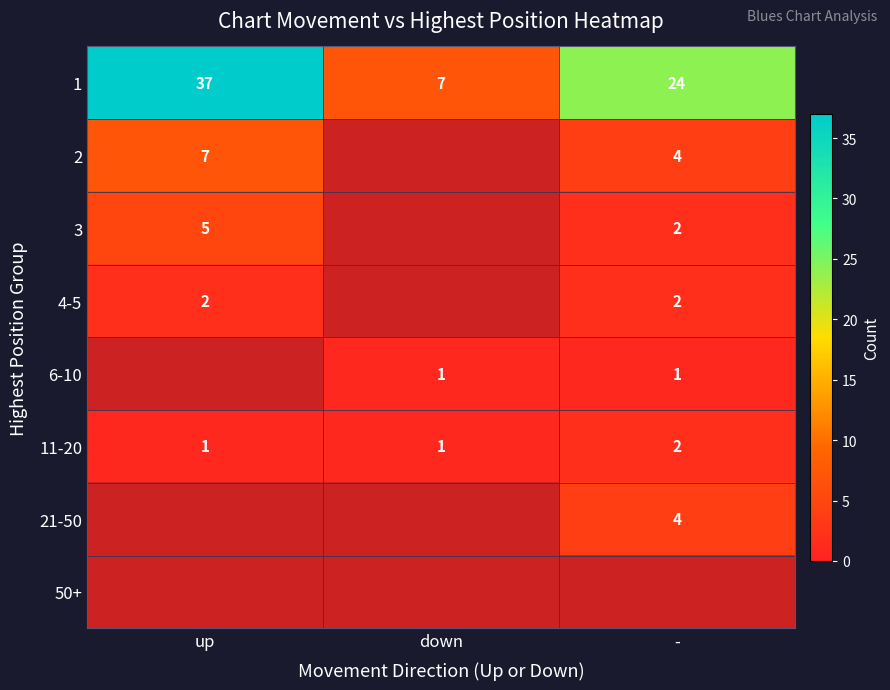

What is the sum of the 4-5 values at up and -?

4